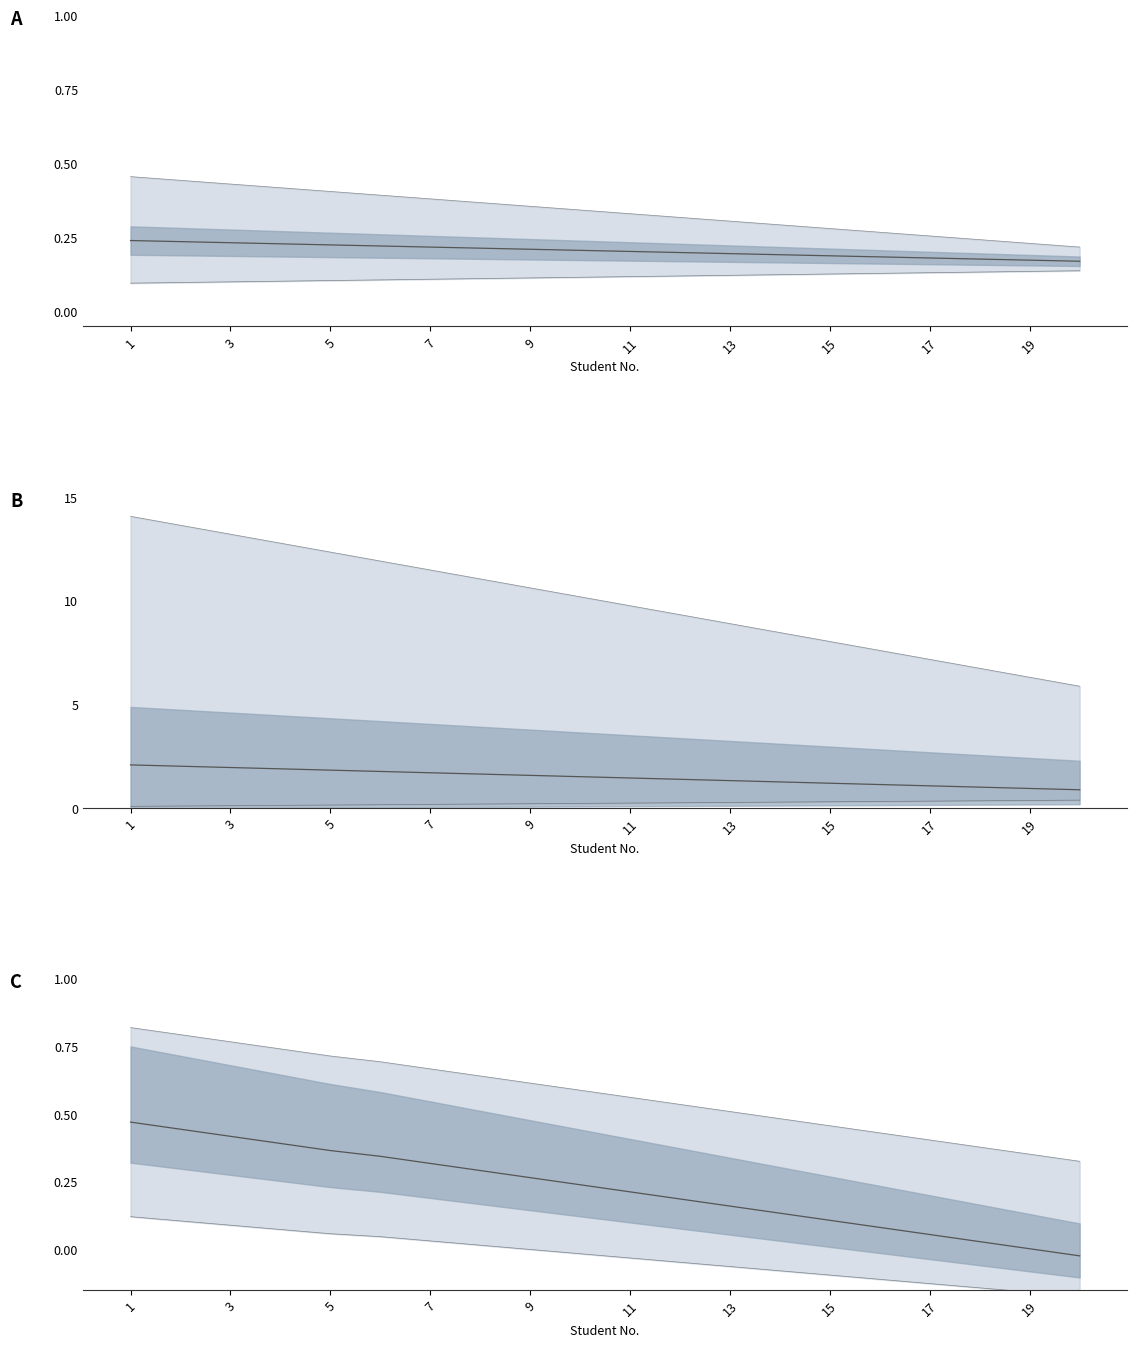

At which label is the value closest to 0?

19